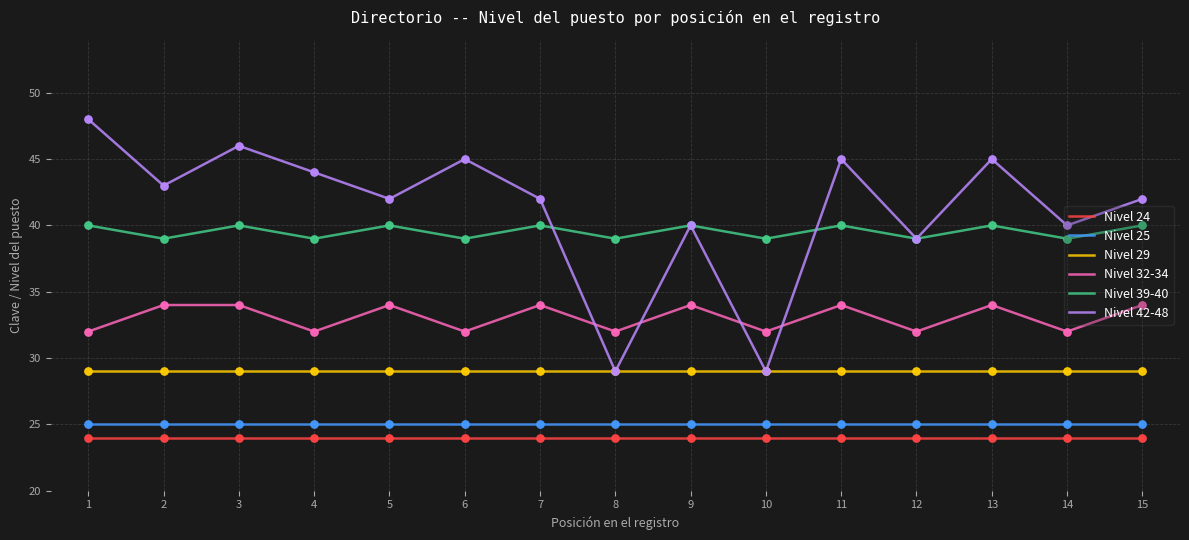

What is the difference between the highest and lowest values at 4?

20